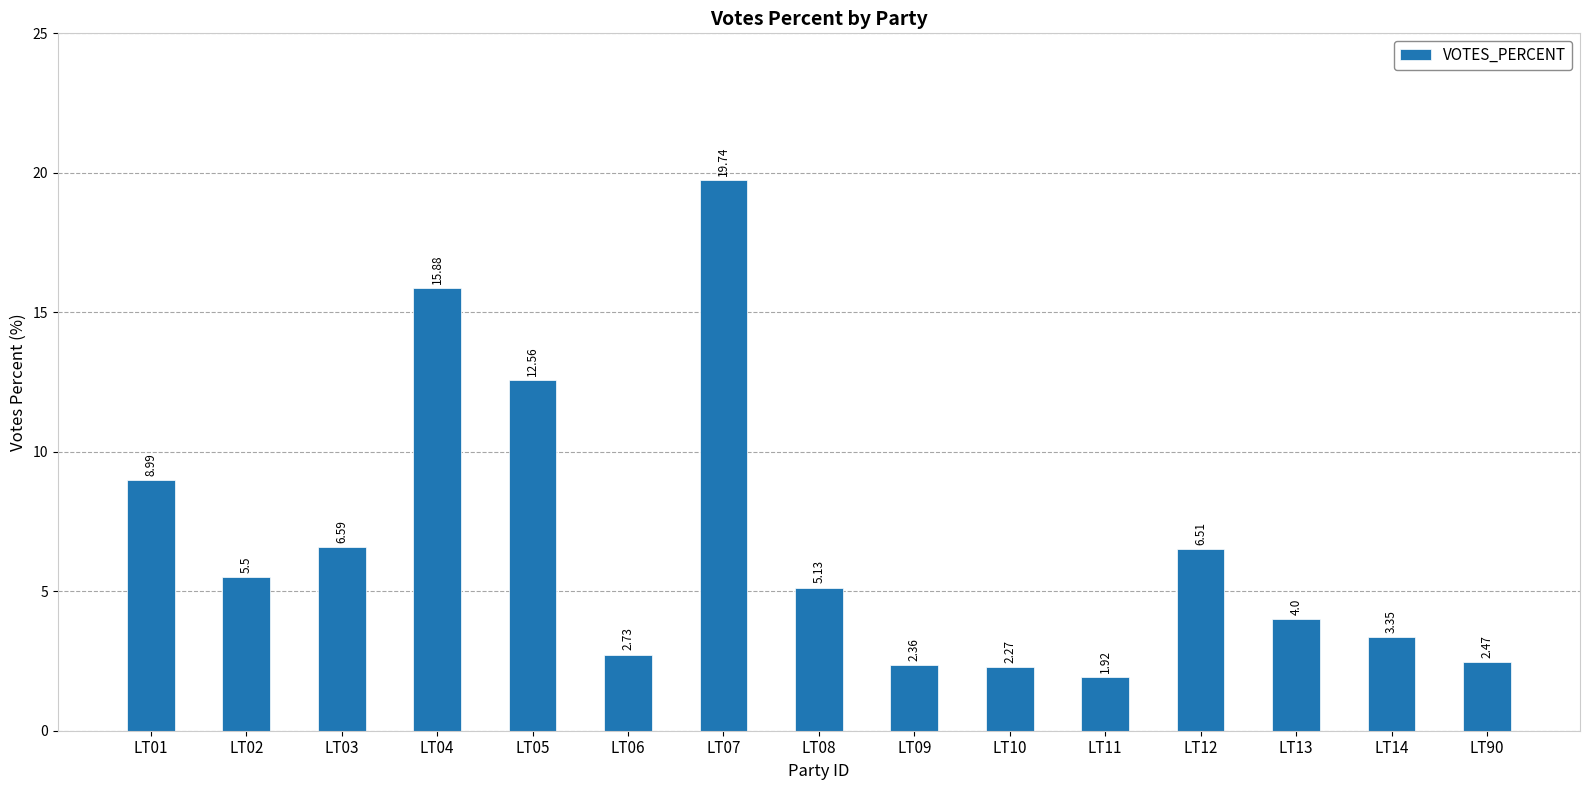

List the labels in order of value, largest first.

LT07, LT04, LT05, LT01, LT03, LT12, LT02, LT08, LT13, LT14, LT06, LT90, LT09, LT10, LT11